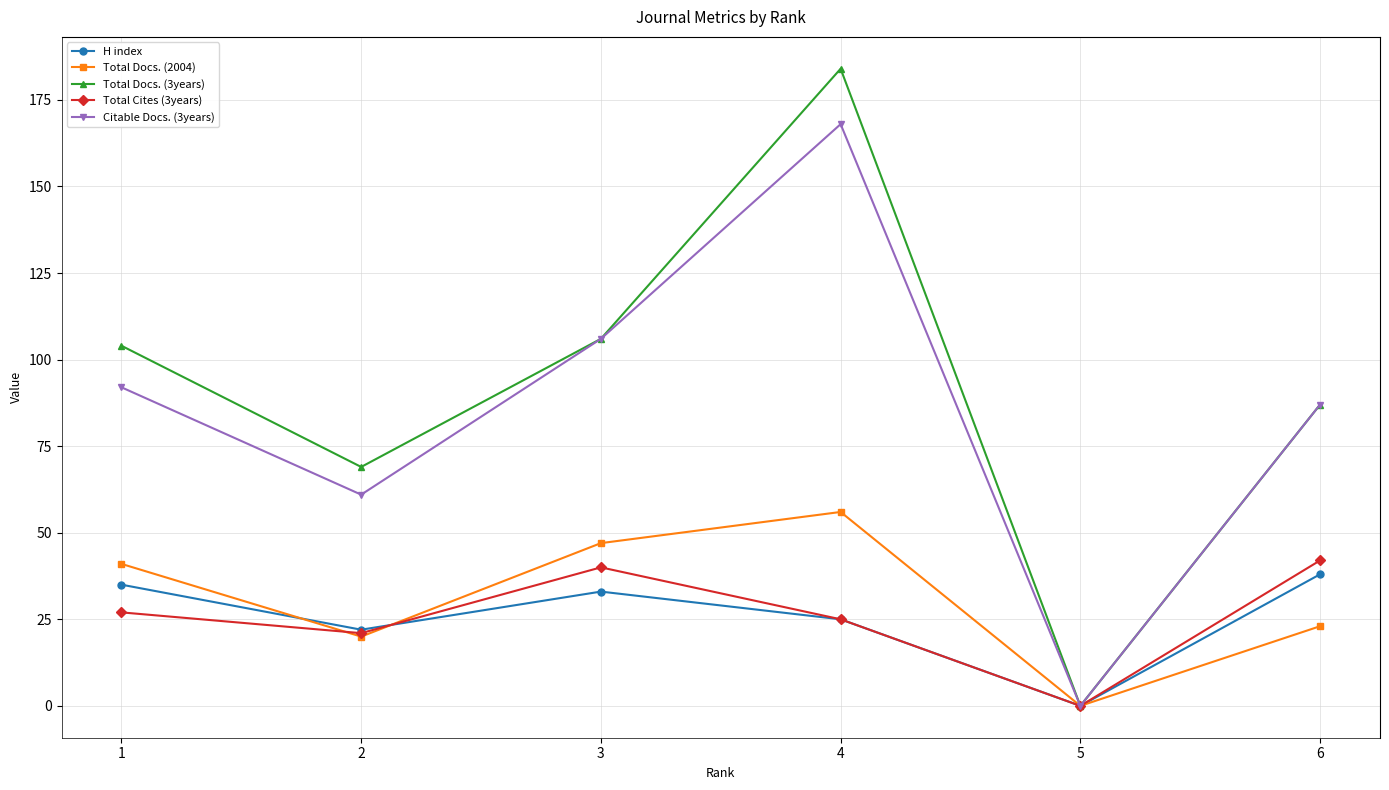

Which series has the largest total across all categories?

Total Docs. (3years)